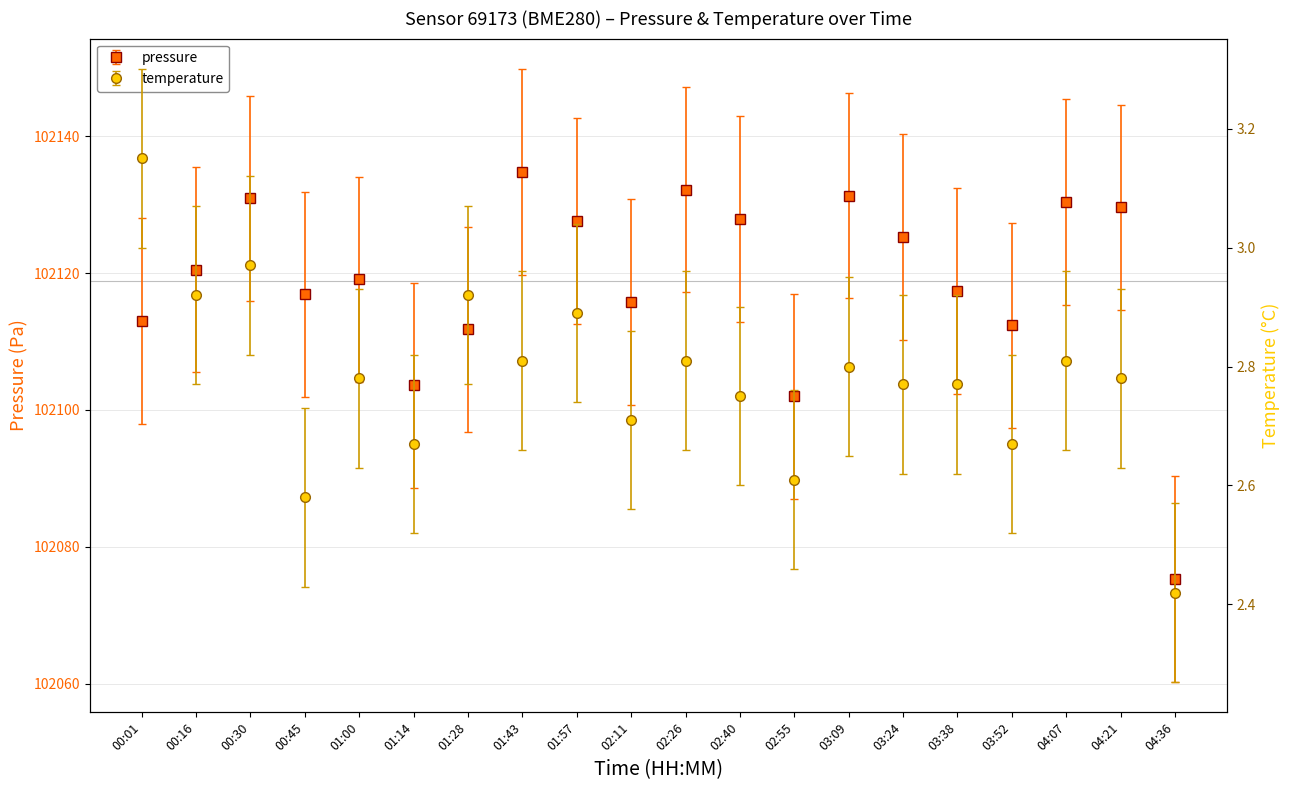

What is the value of the temperature point at the 3rd from the left?

3.0